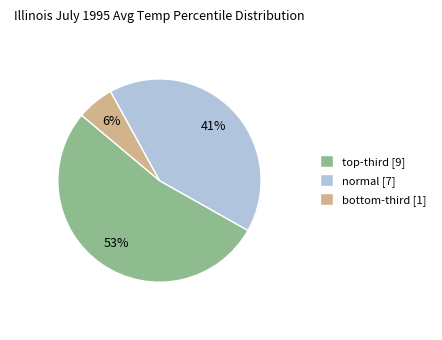

What is the largest slice in the pie chart?

top-third